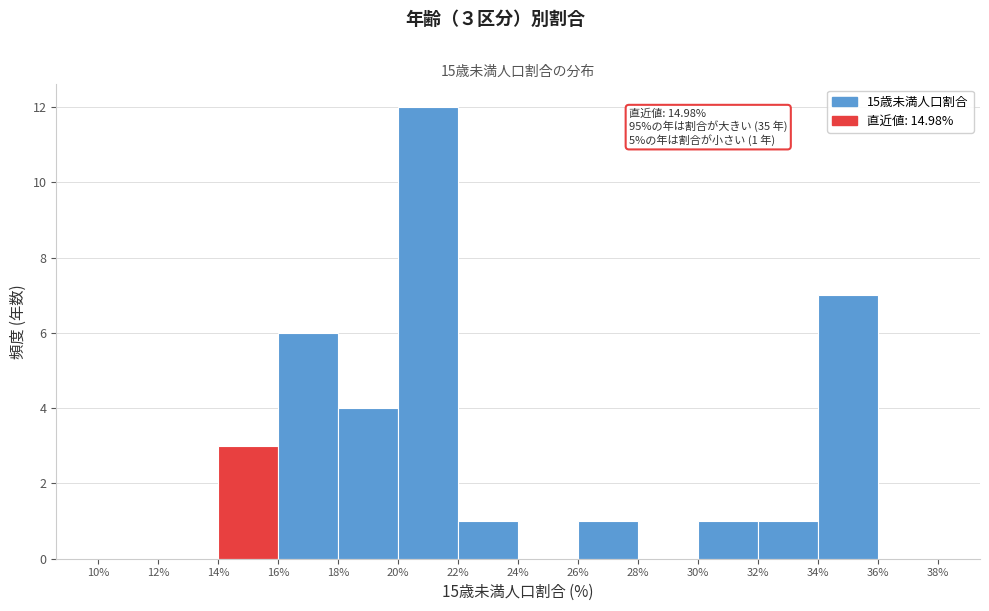

Over which range of the x-axis is the bar tallest?

20% to 22%